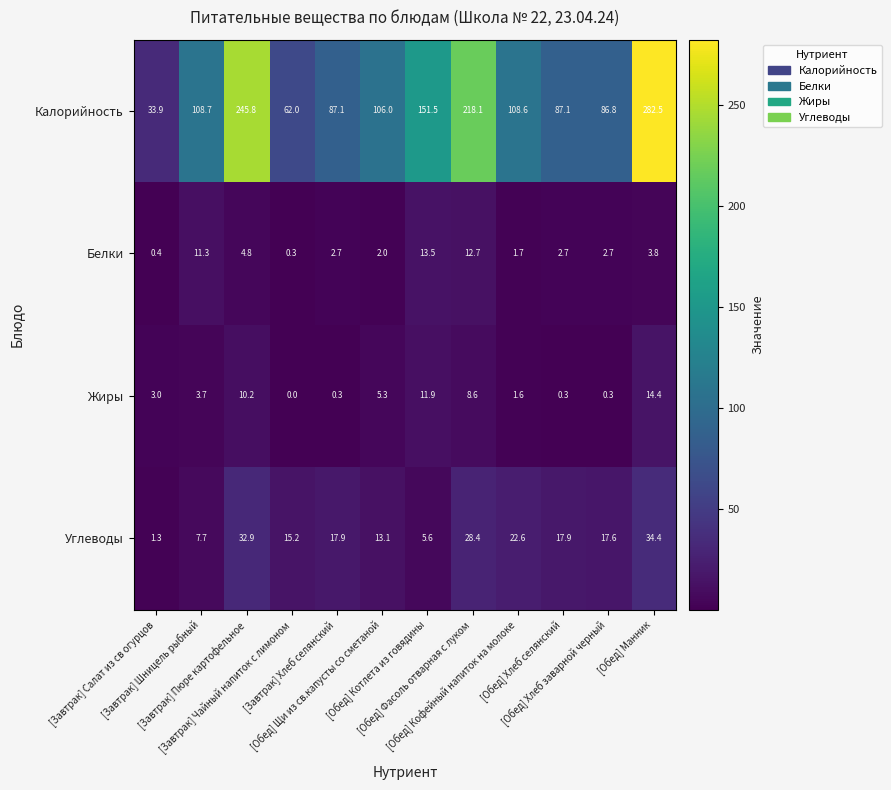

Rank the series by their maximum value, from lowest to highest.

Белки, Жиры, Углеводы, Калорийность